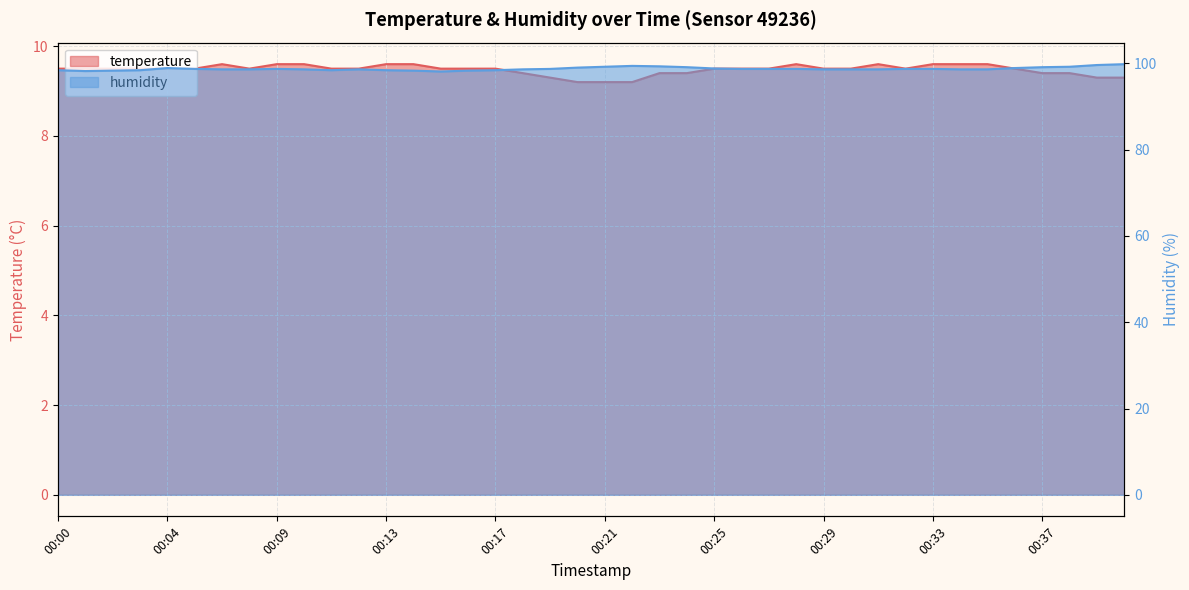

Between 00:23 and 00:36, which series saw the biggest shift?

humidity